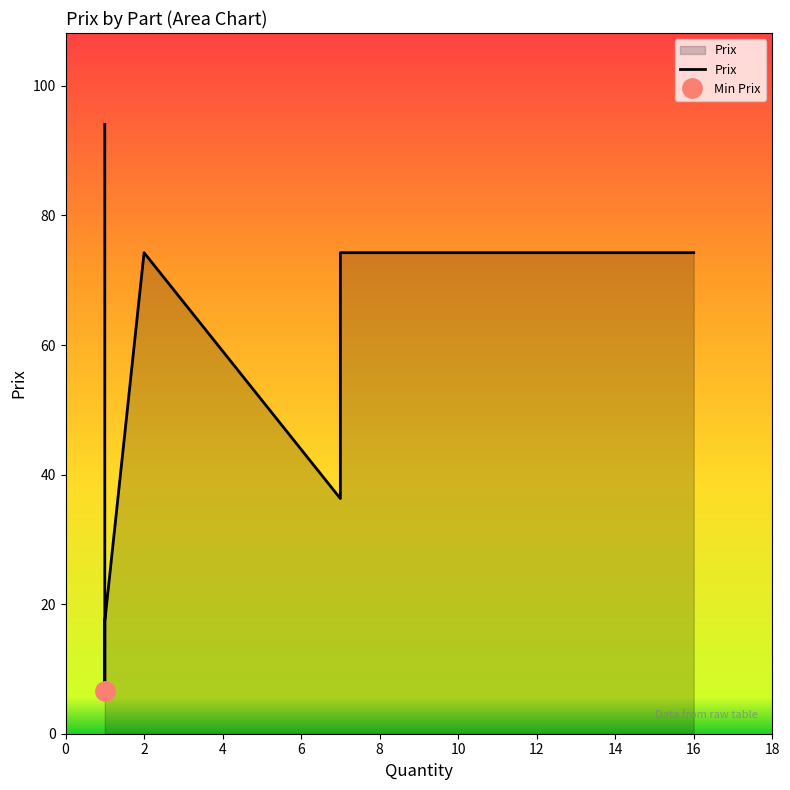

How many interior local valleys (lower than both neighbors) does the data have?

2